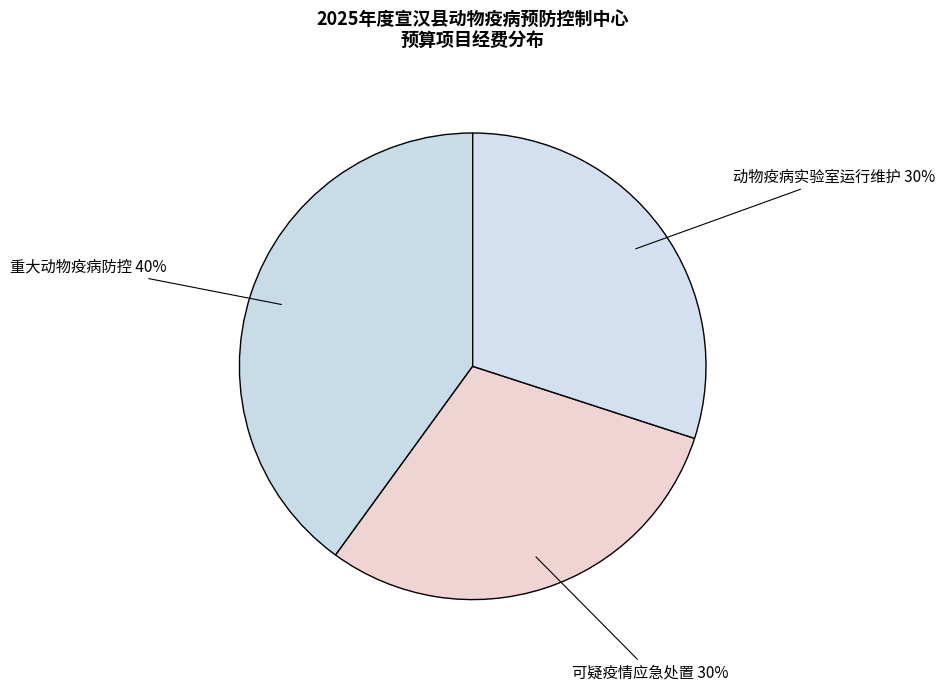

What is the largest slice in the pie chart?

重大动物疫病防控 40%